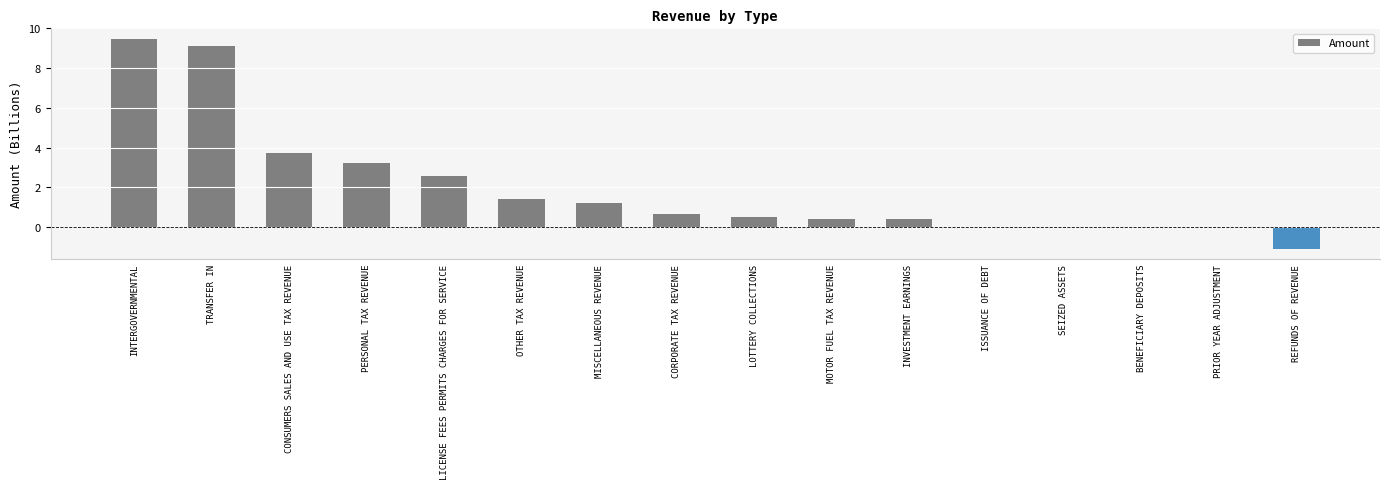

True or false: the data shows 0.7 at CORPORATE TAX REVENUE.

True